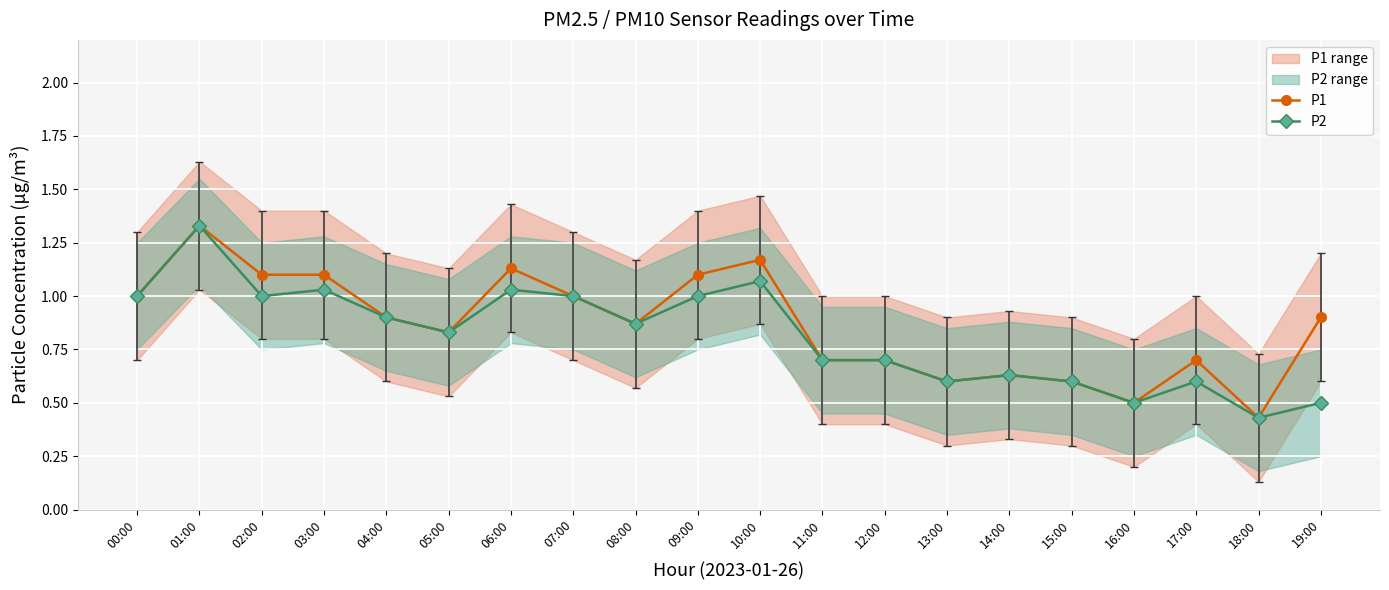

Reading left to right, extract all data points from this chart.

P1: 00:00=1.0	01:00=1.3	02:00=1.1	03:00=1.1	04:00=0.9	05:00=0.8	06:00=1.1	07:00=1.0	08:00=0.9	09:00=1.1	10:00=1.2	11:00=0.7	12:00=0.7	13:00=0.6	14:00=0.6	15:00=0.6	16:00=0.5	17:00=0.7	18:00=0.4	19:00=0.9
P2: 00:00=1.0	01:00=1.3	02:00=1.0	03:00=1.0	04:00=0.9	05:00=0.8	06:00=1.0	07:00=1.0	08:00=0.9	09:00=1.0	10:00=1.1	11:00=0.7	12:00=0.7	13:00=0.6	14:00=0.6	15:00=0.6	16:00=0.5	17:00=0.6	18:00=0.4	19:00=0.5